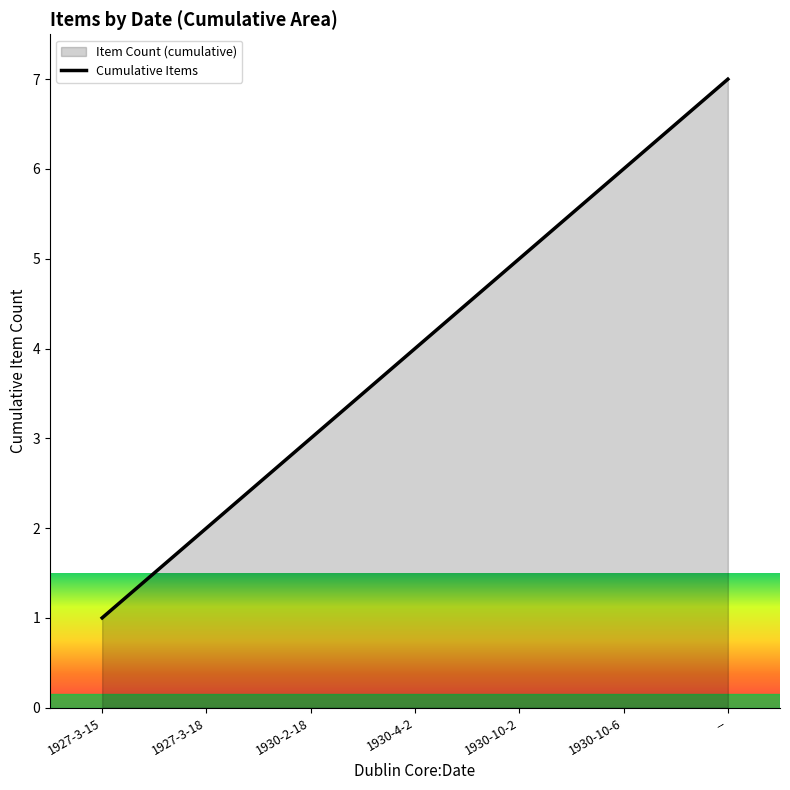

Approximately how many times larger is the value at 1930-4-2 compared to 1930-10-2?

0.8